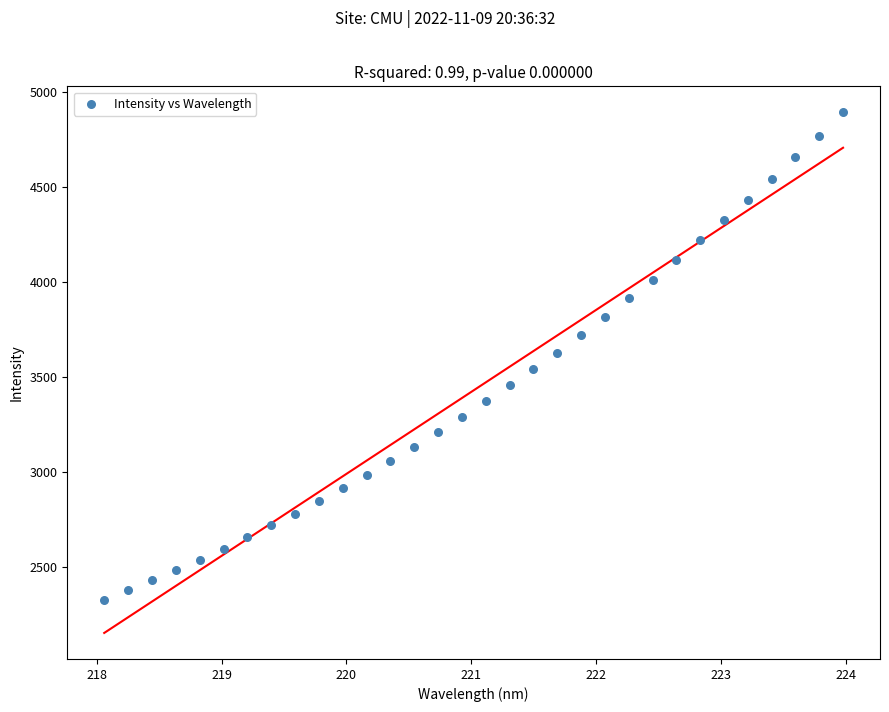

What is the range of Y values (max minus min)?

2567.0